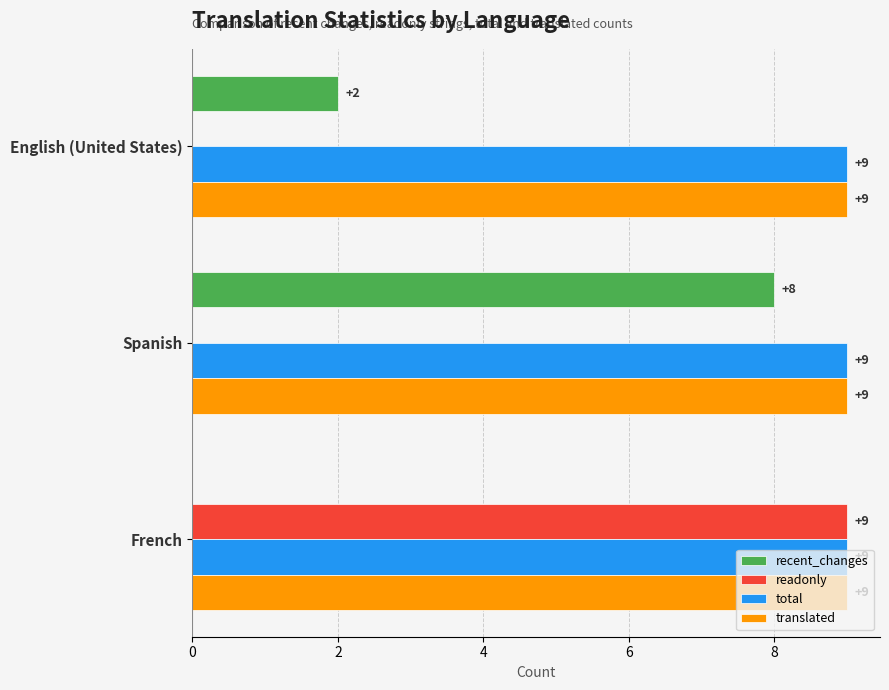

What is the maximum value shown in the chart?

9